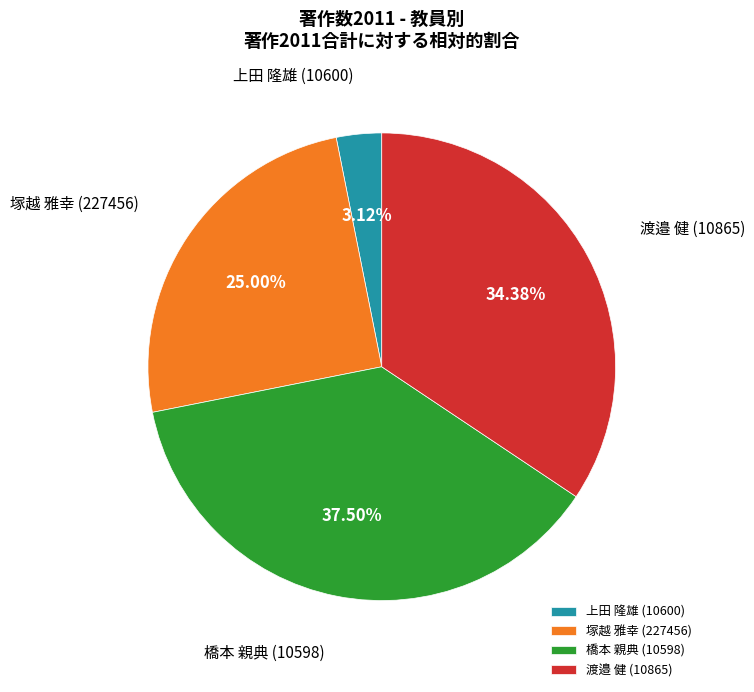

Is it true that 塚越 雅幸 (227456) is 14% of the pie?

False